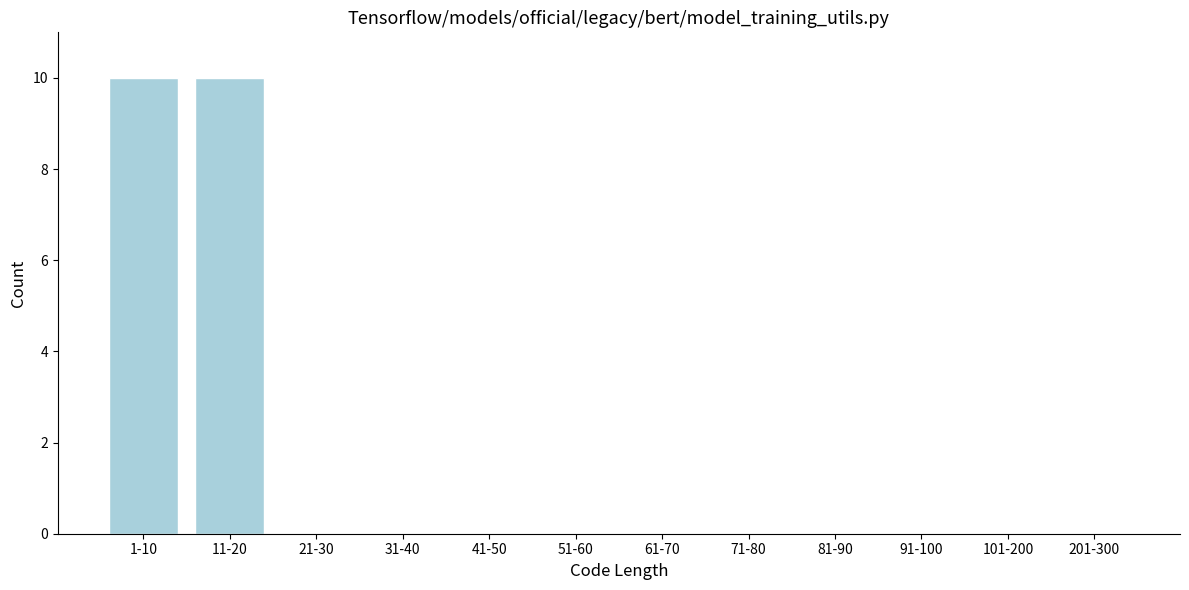

Reading left to right, transcribe all the data shown in this chart.

1-10=10	11-20=10	21-30=0	31-40=0	41-50=0	51-60=0	61-70=0	71-80=0	81-90=0	91-100=0	101-200=0	201-300=0